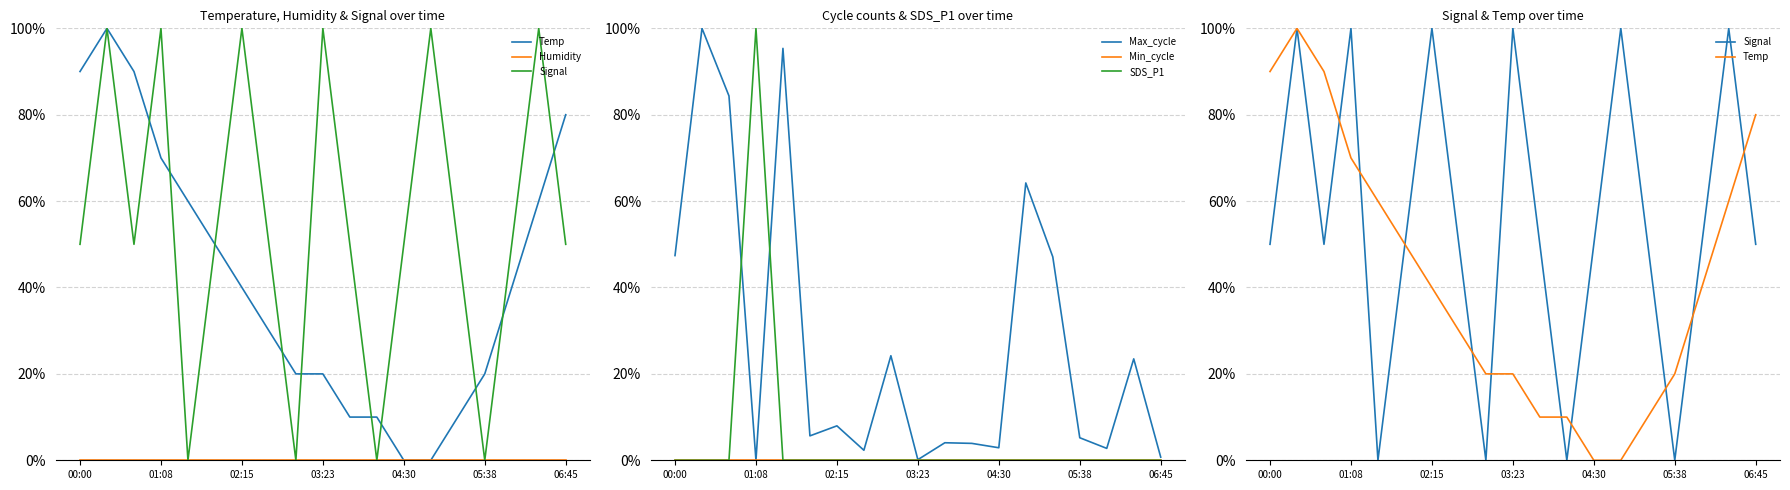

True or false: Min_cycle and Max_cycle cross at least once.

False